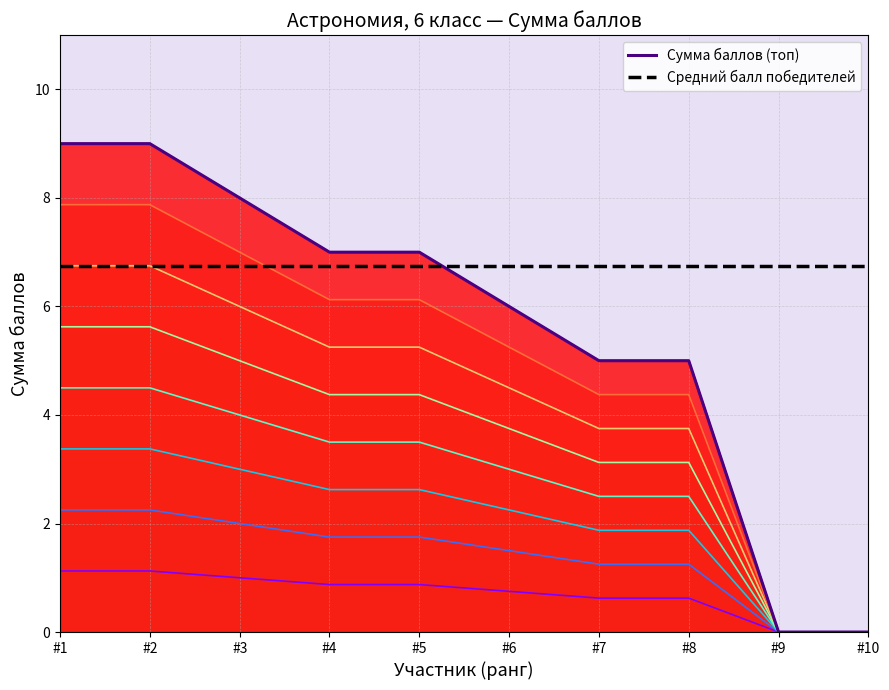

The Средний балл победителей series shows 1.9 at #8. True or false?

False